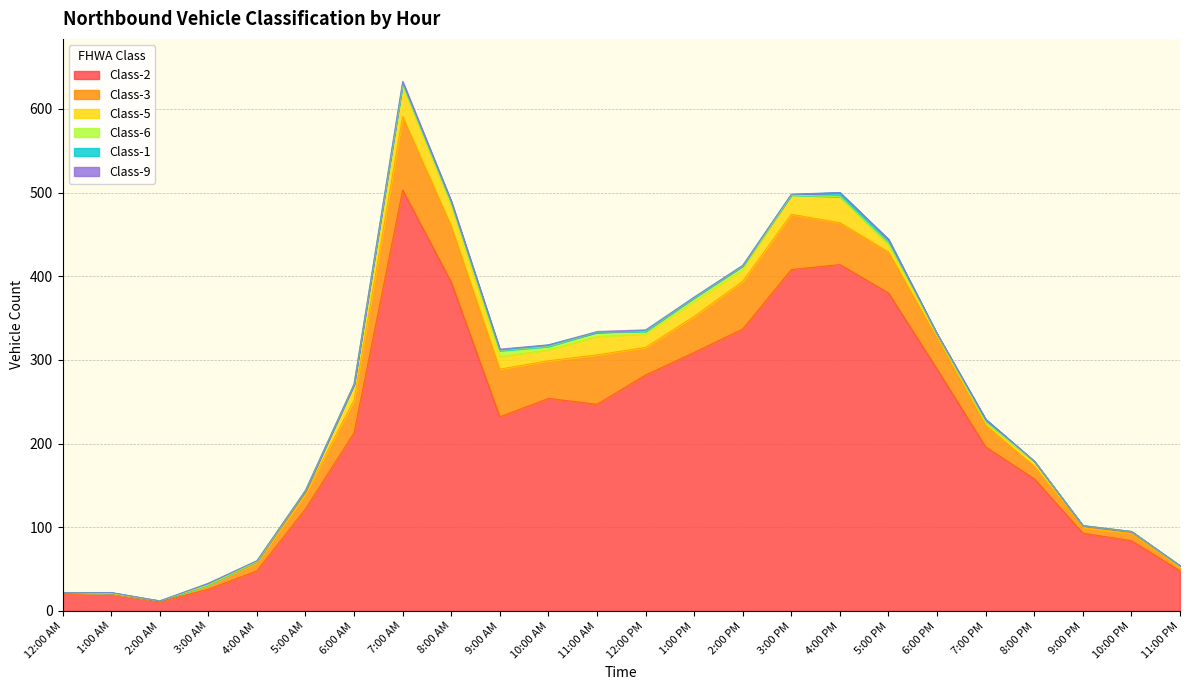

Which series has the largest total across all categories?

Class-2